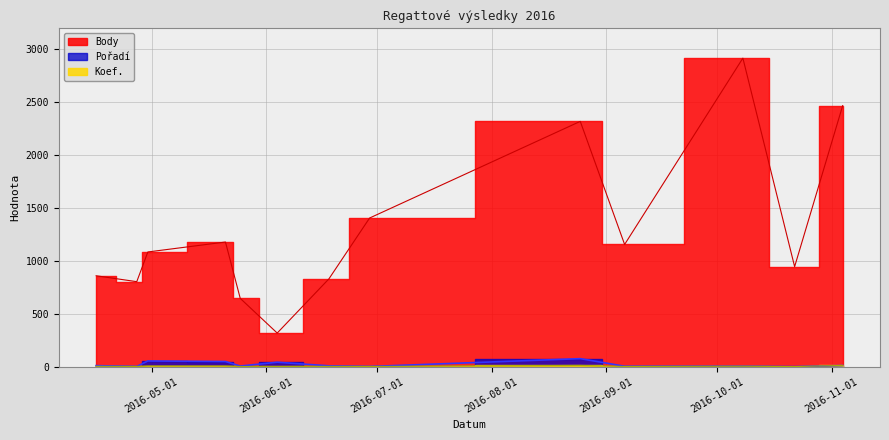

What is the value of the Body point at the 9th from the left?

2320